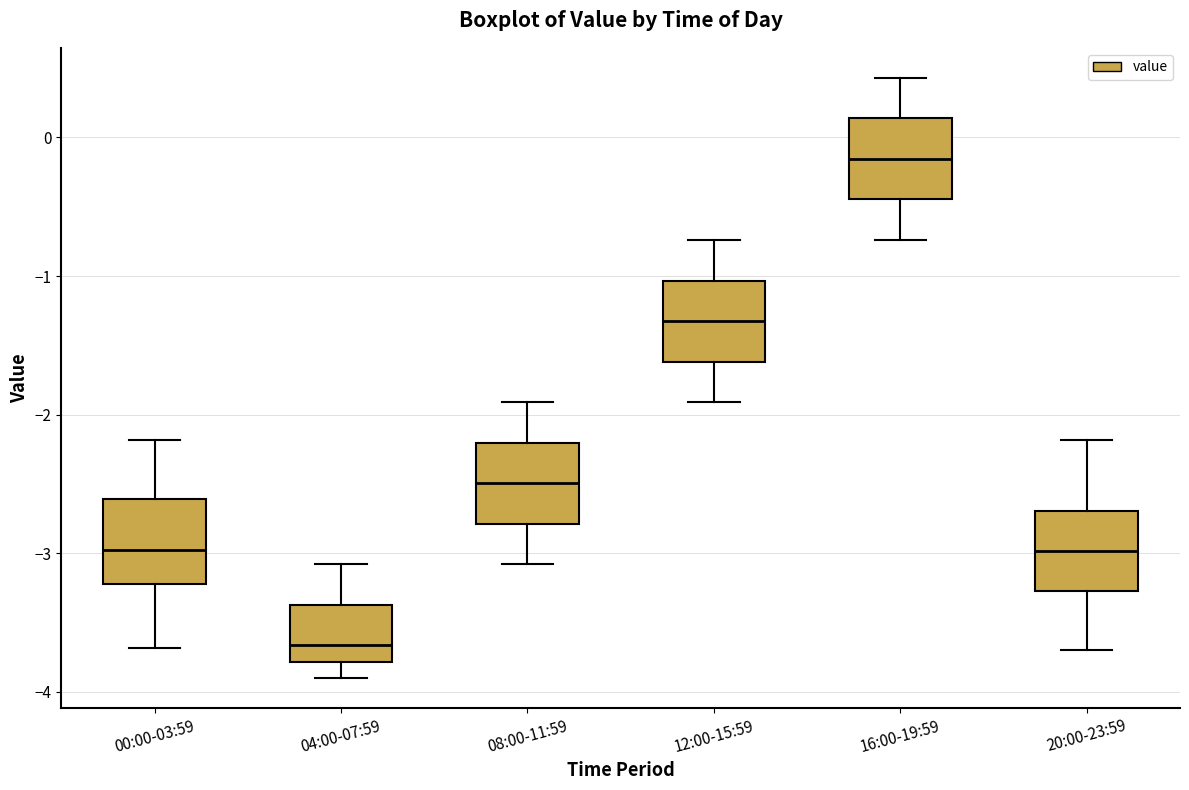

Where does the lower whisker of the box for 20:00-23:59 end on the y-axis? The values are not printed on the chart, so give them approximately, as read against the axis.

-3.7